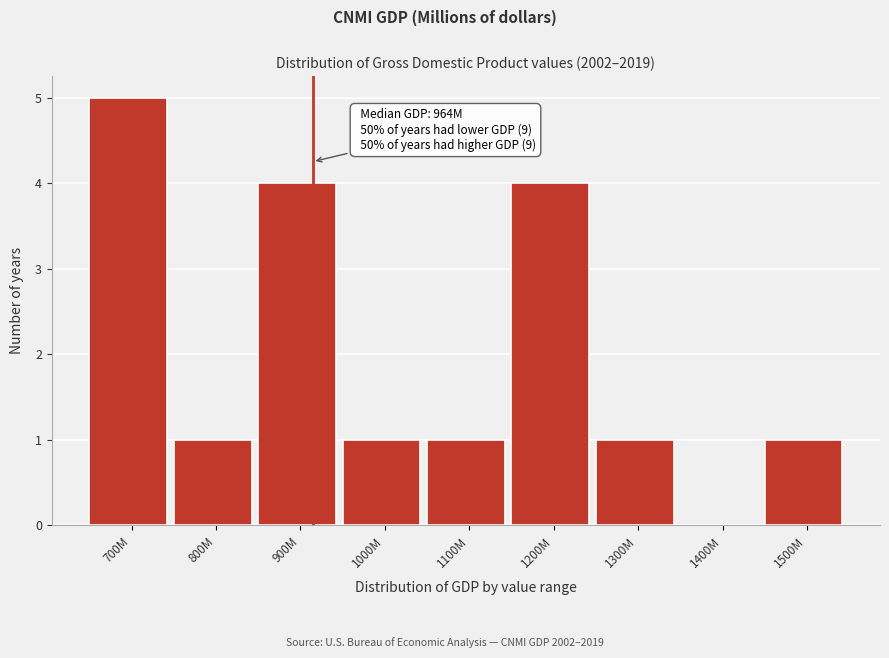

Reading right to left, extract all data points from this chart.

1500M=1	1400M=0	1300M=1	1200M=4	1100M=1	1000M=1	900M=4	800M=1	700M=5